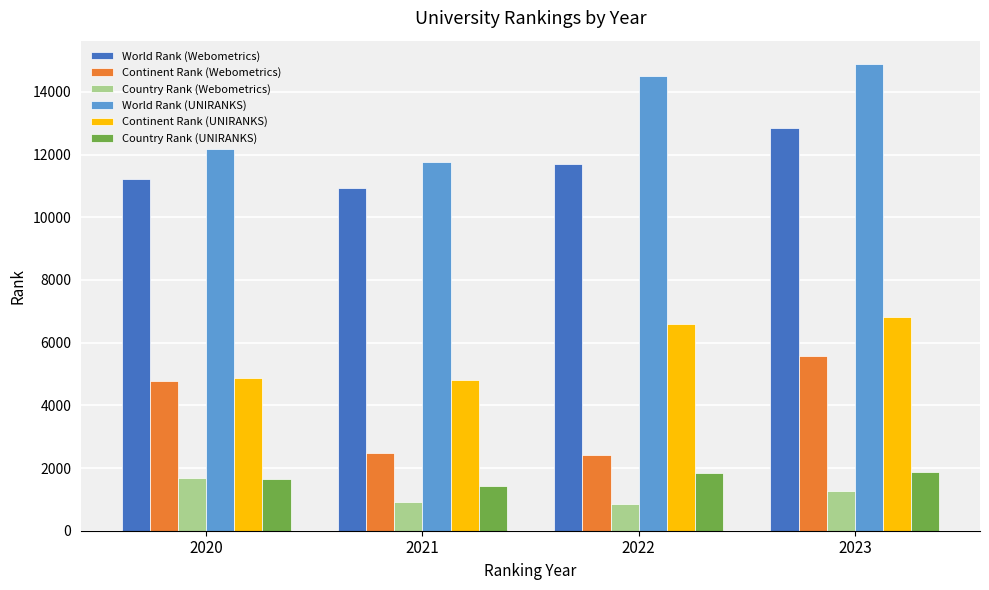

What is the approximate value of Continent Rank (Webometrics) at 2021, to the nearest 50?

2500